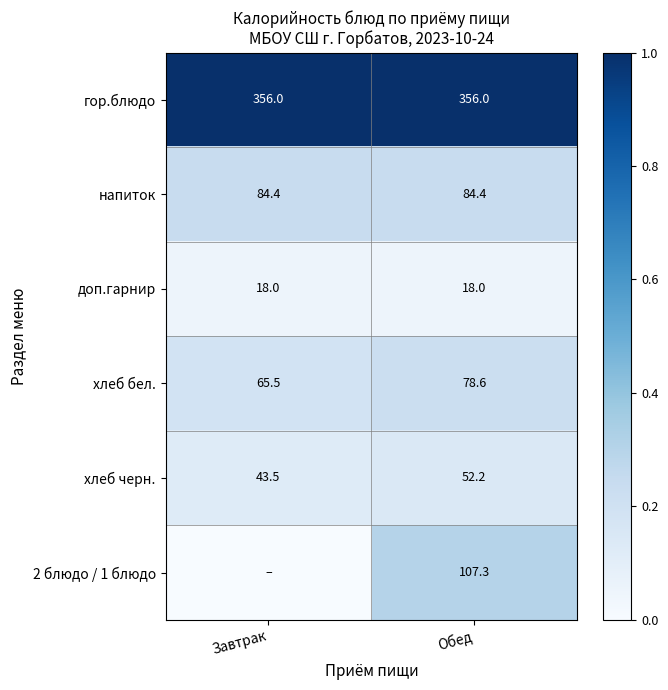

The гор.блюдо series shows 356.0 at Обед. True or false?

True